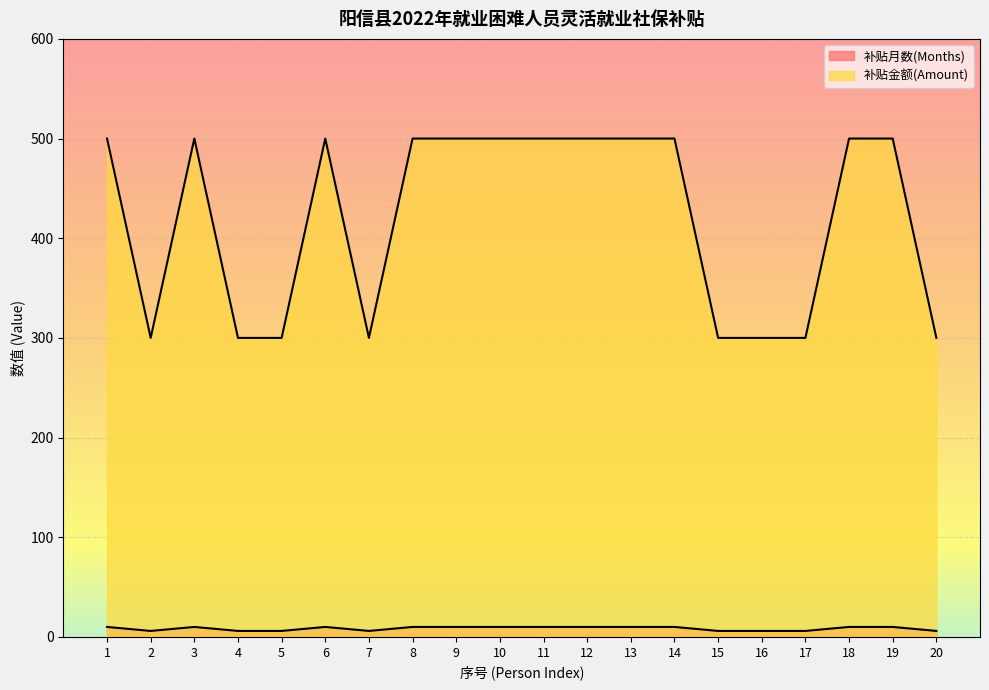

Where is the first local maximum for 补贴金额(Amount)?

3